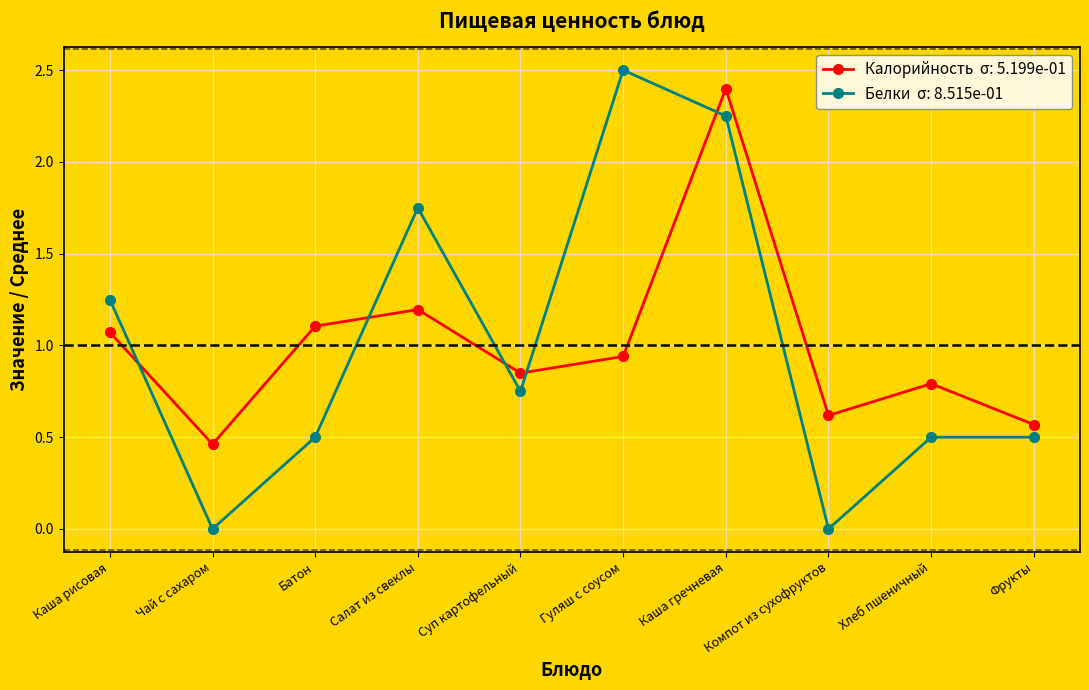

Which label corresponds to the largest value in the chart?

Гуляш с соусом